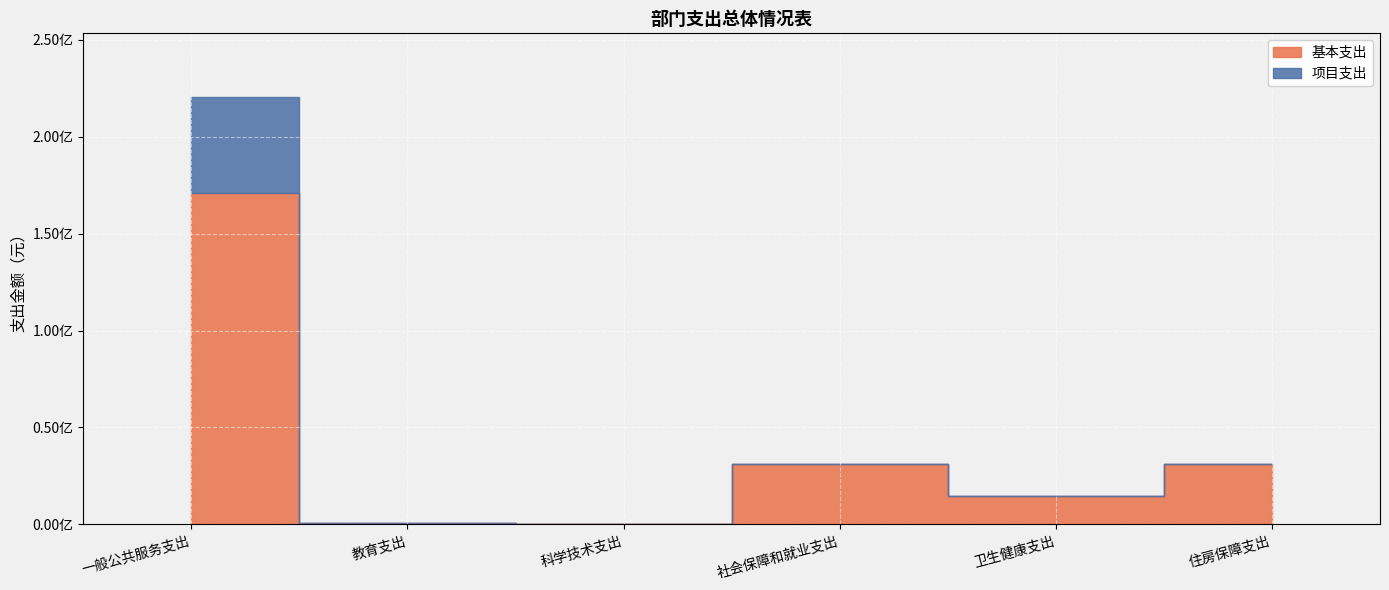

Which series has the largest total across all categories?

基本支出